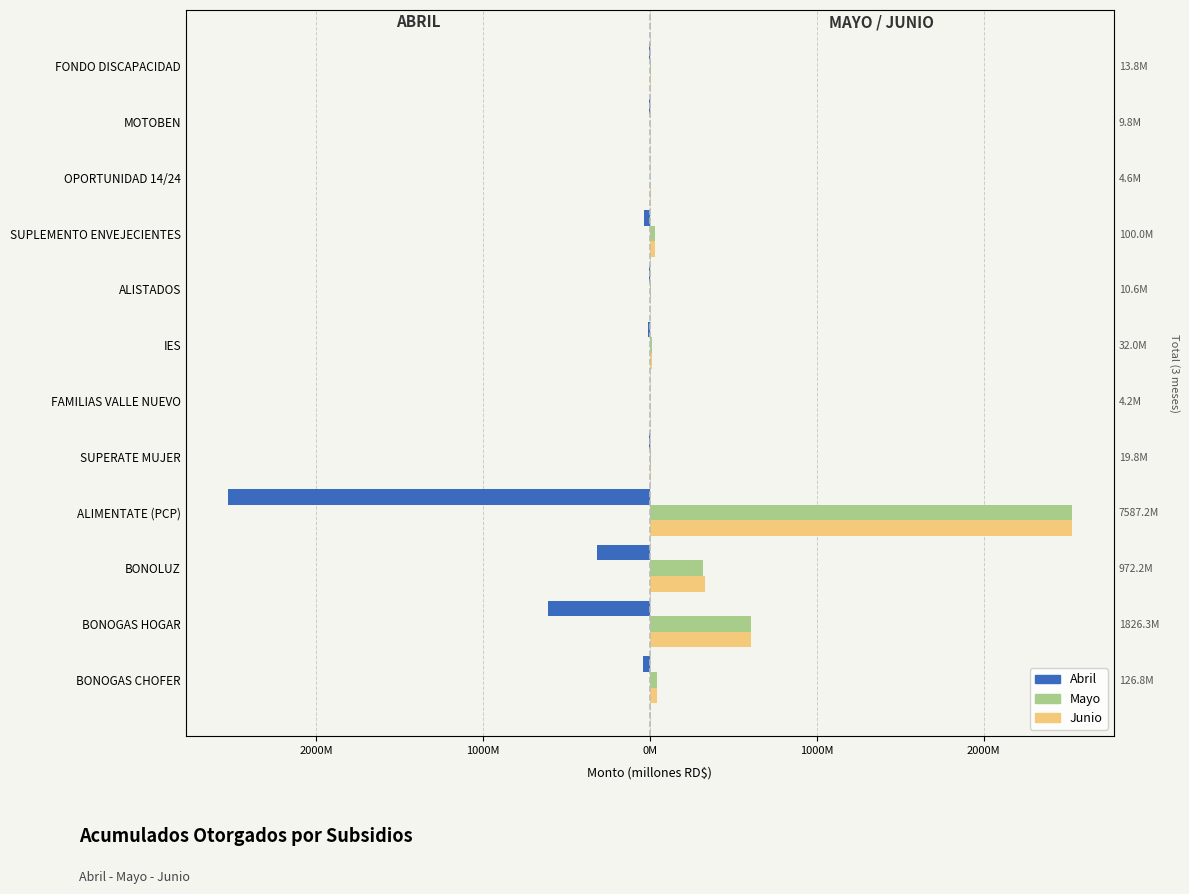

What are all the series names shown in the legend?

Abril, Mayo, Junio